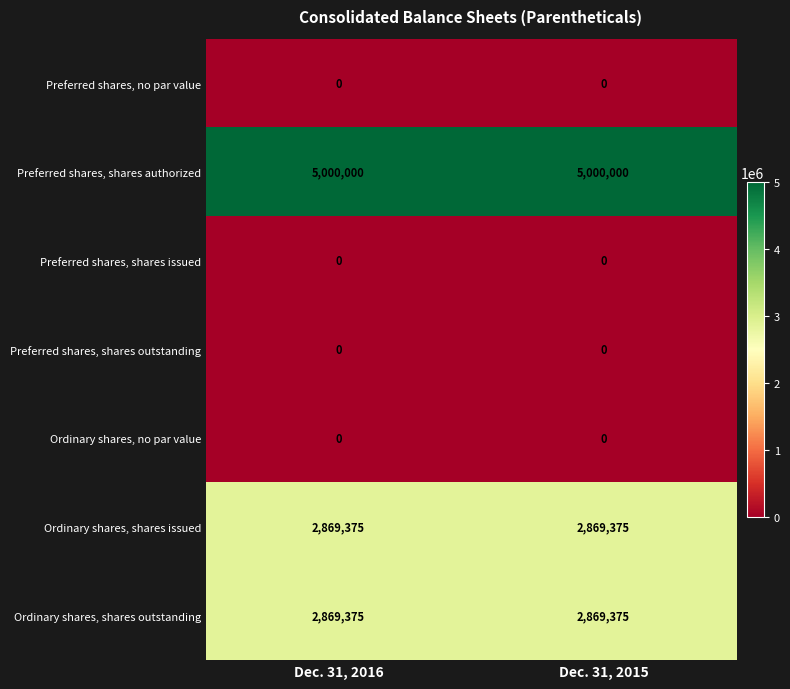

What is the lowest value of the Ordinary shares, shares issued series?

2869375